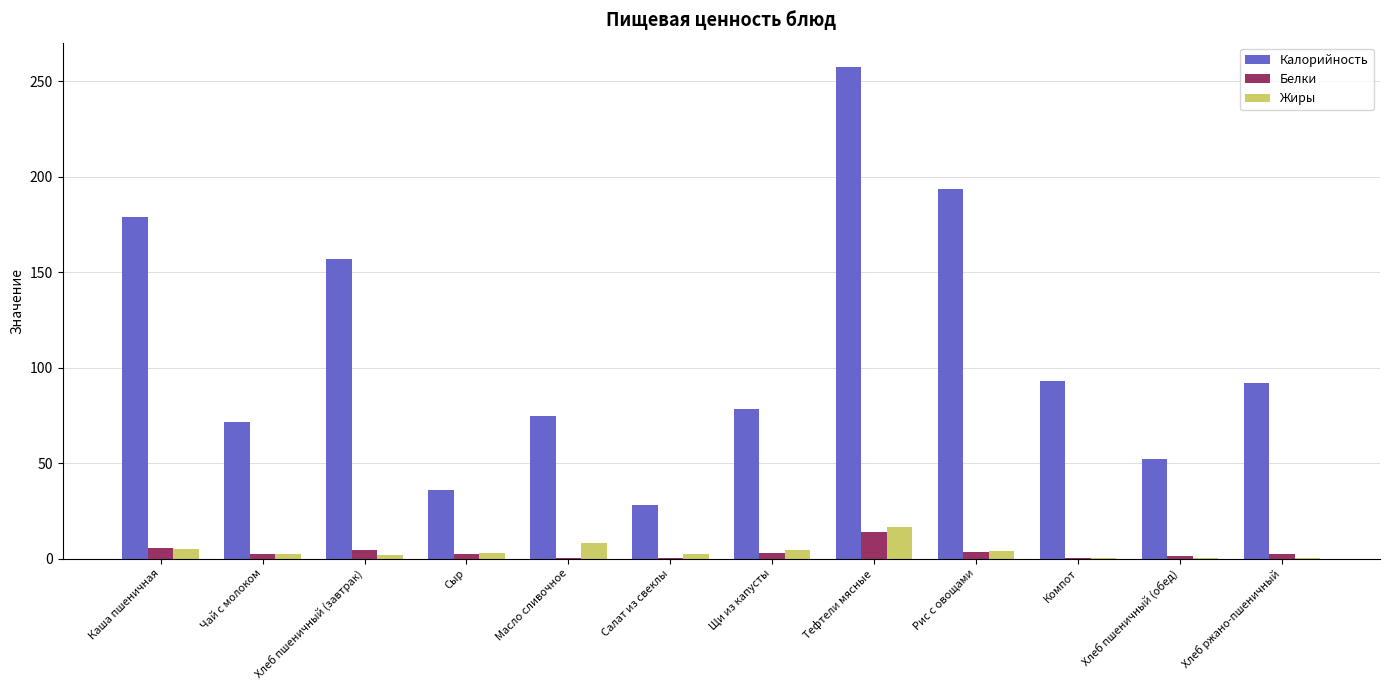

Which series changed the most between Салат из свеклы and Хлеб ржано-пшеничный?

Калорийность